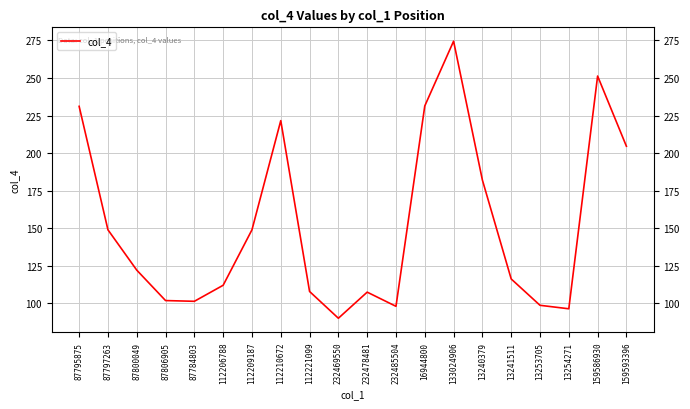

At which category does the chart reach its peak across all series?

133024906